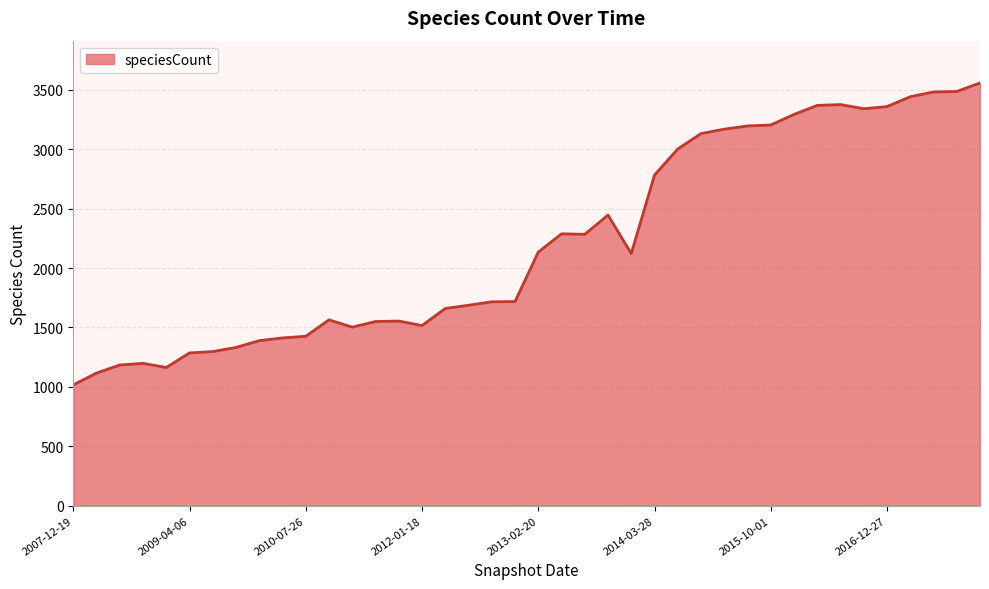

What is the difference between the maximum and minimum values?

2541